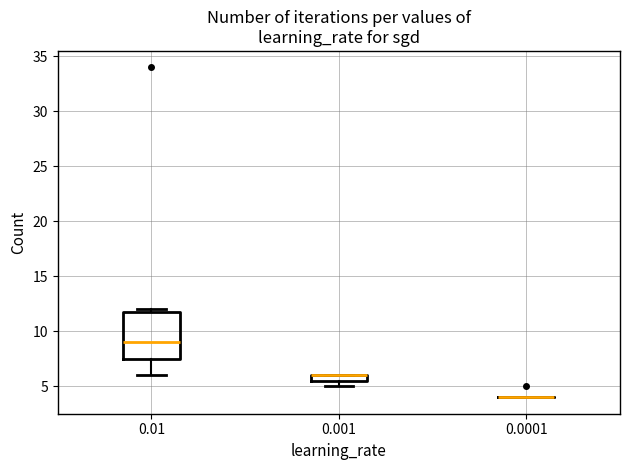

Comparing the boxes themselves (not the whiskers), which one is the tallest?

0.01